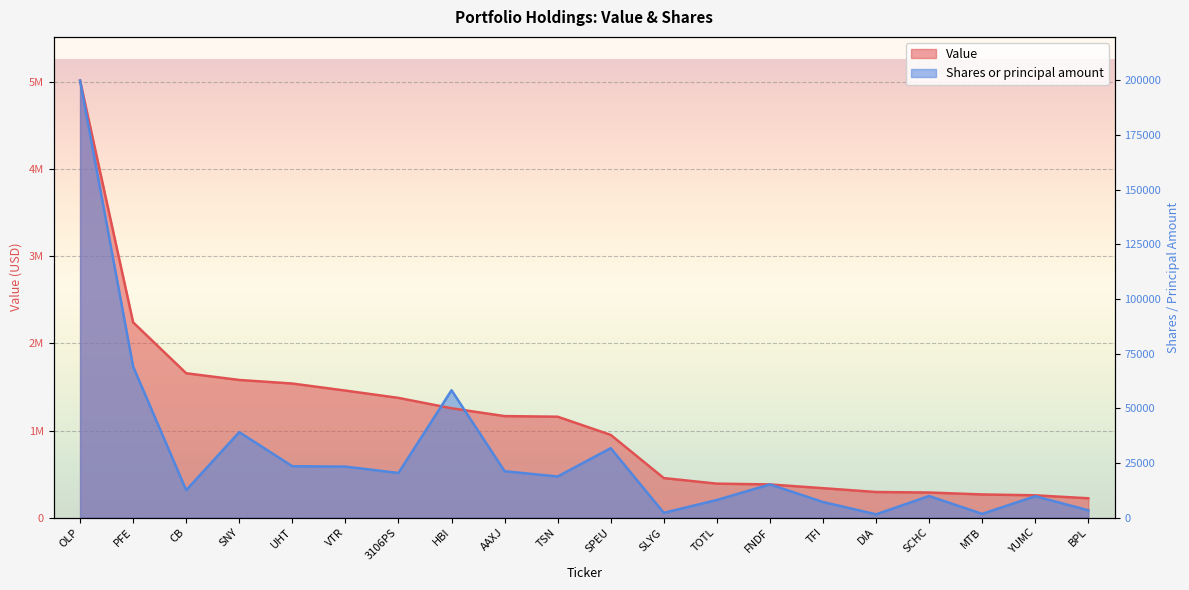

Between which two adjacent categories do Value and Shares or principal amount first intersect?

3106PS and HBI